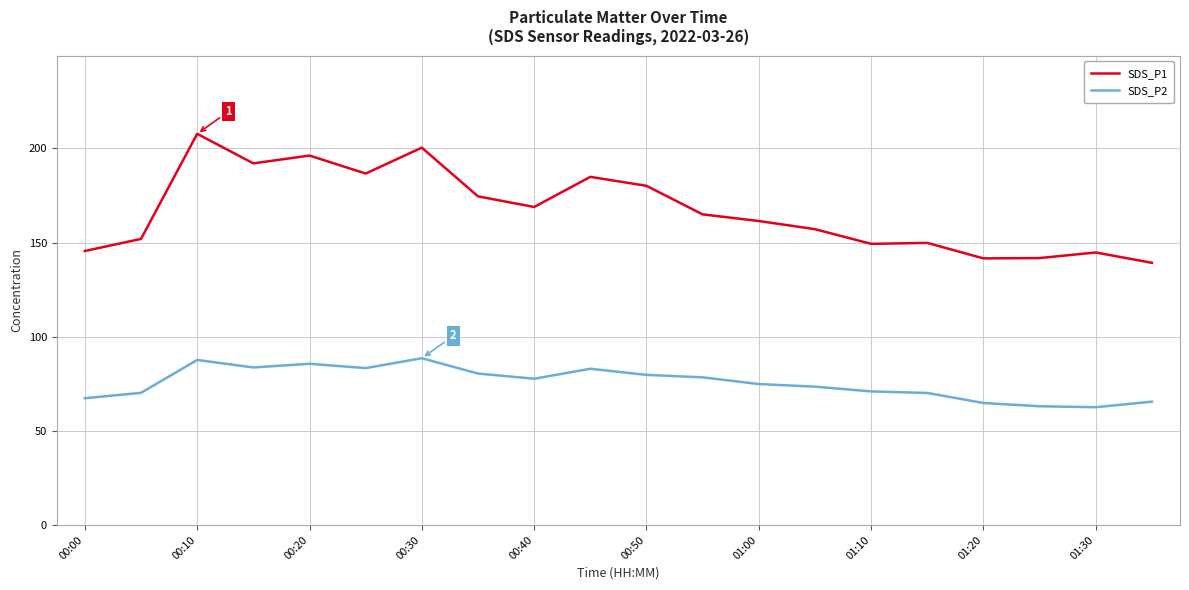

What is the smallest value displayed?

62.6